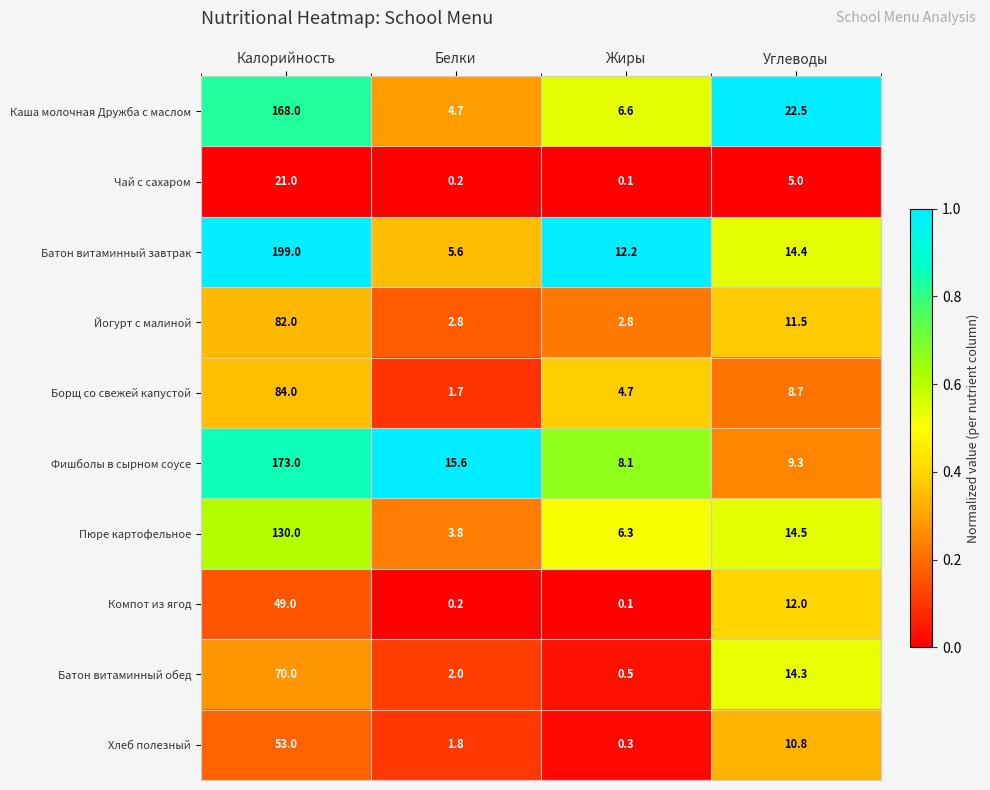

Read the Борщ со свежей капустой value at Белки.

1.7